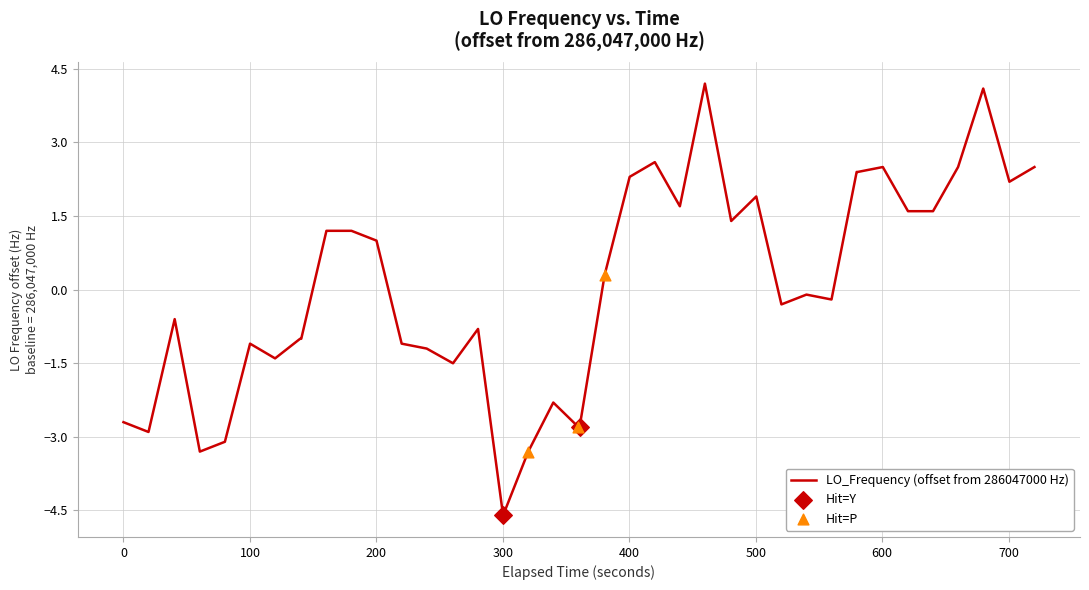

What is the difference between the maximum and minimum values?

8.8